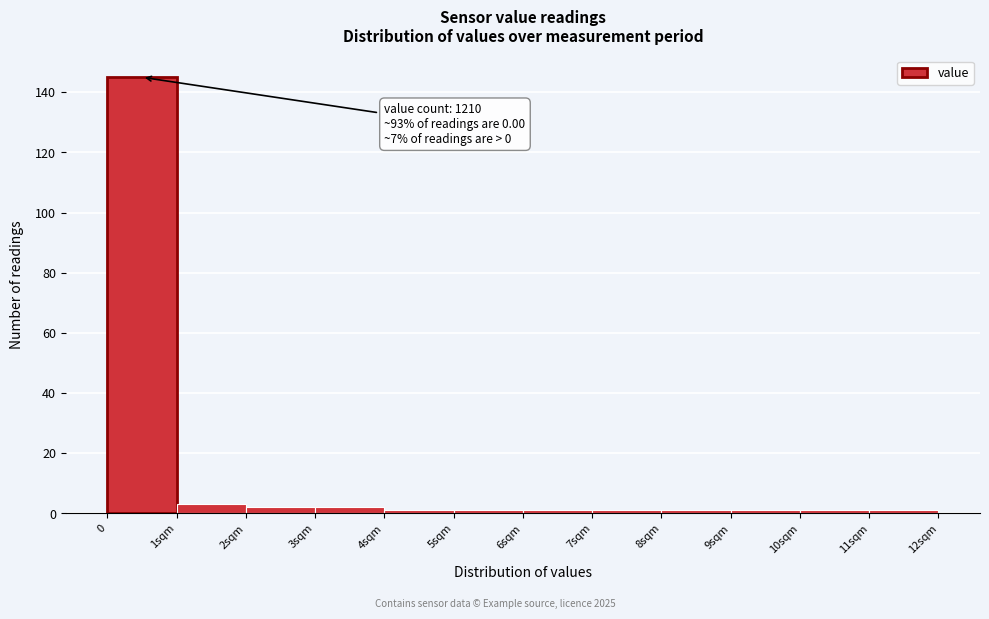

Reading right to left, extract all data points from this chart.

11sqm=1	10sqm=1	9sqm=1	8sqm=1	7sqm=1	6sqm=1	5sqm=1	4sqm=1	3sqm=2	2sqm=2	1sqm=3	0=145